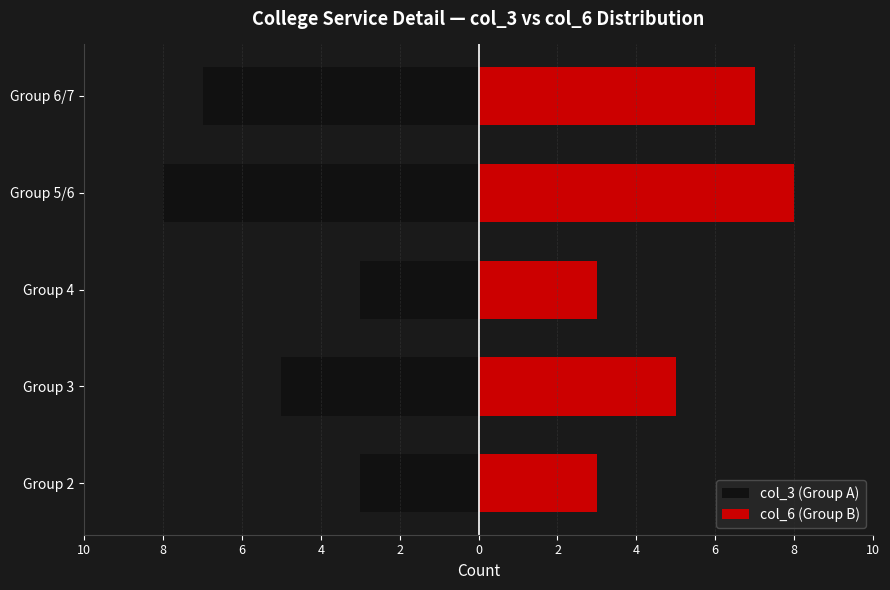

Reading left to right, transcribe all the data shown in this chart.

col_3 (Group A): -3	-5	-3	-8	-7
col_6 (Group B): 3	5	3	8	7